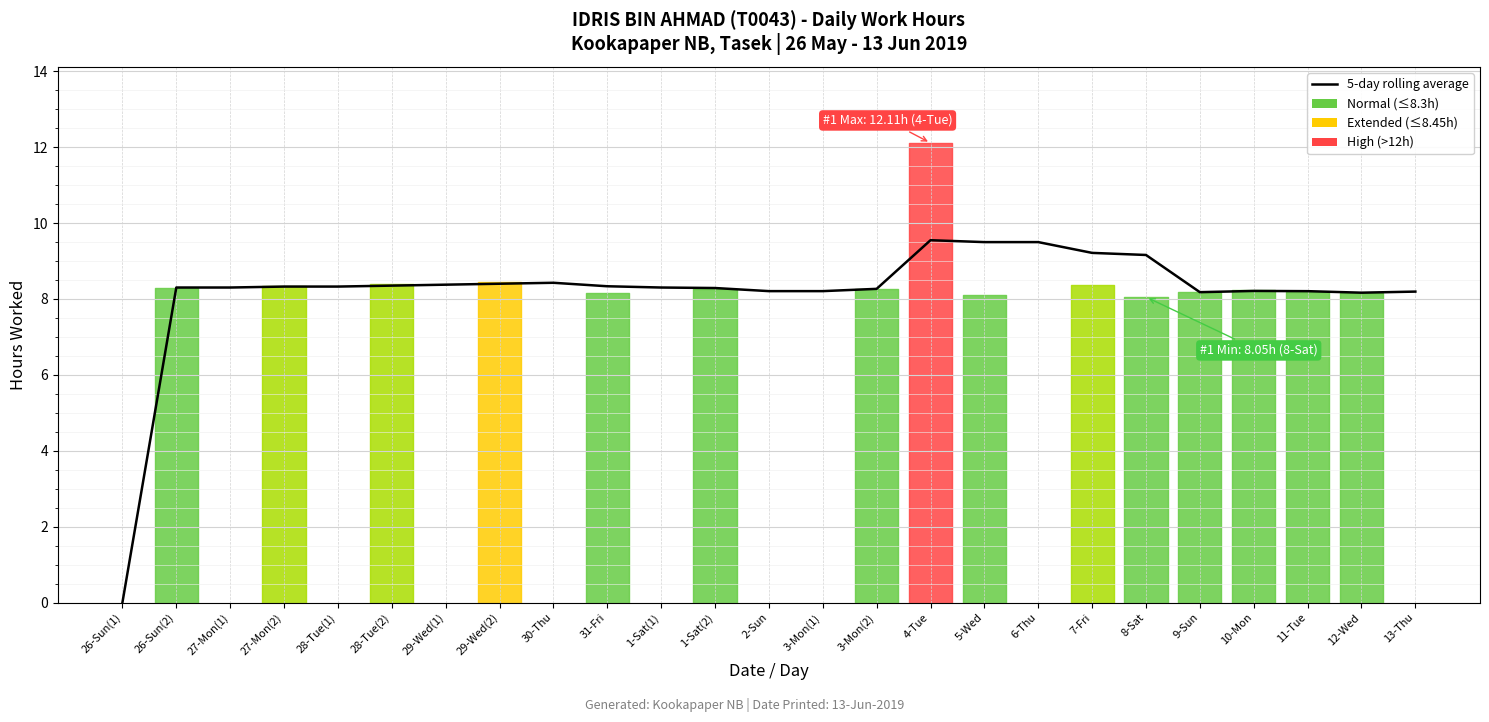

How many data points are less than 8?

1